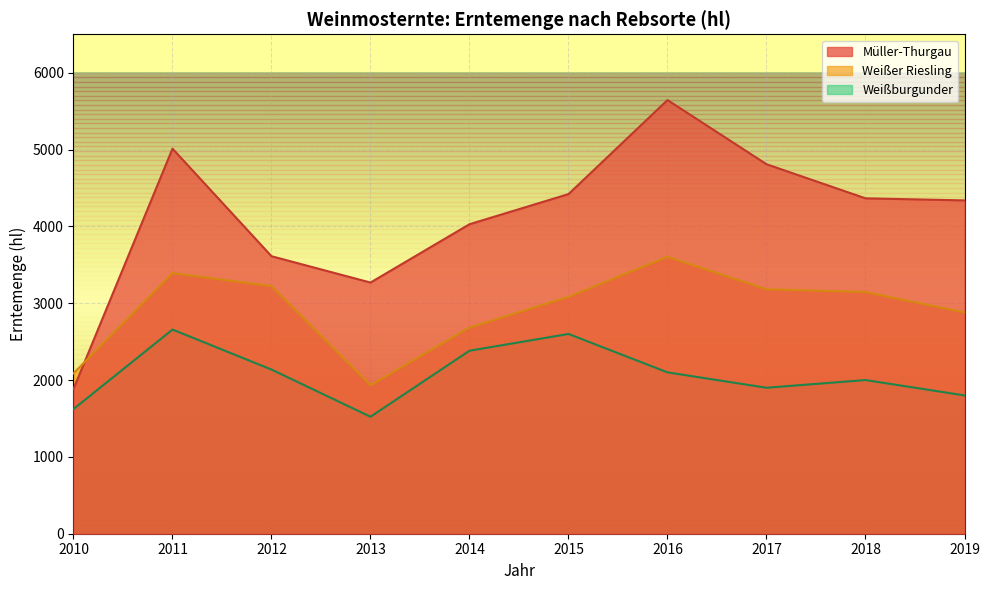

What is the value of the Müller-Thurgau point at the 3rd from the left?

3611.5